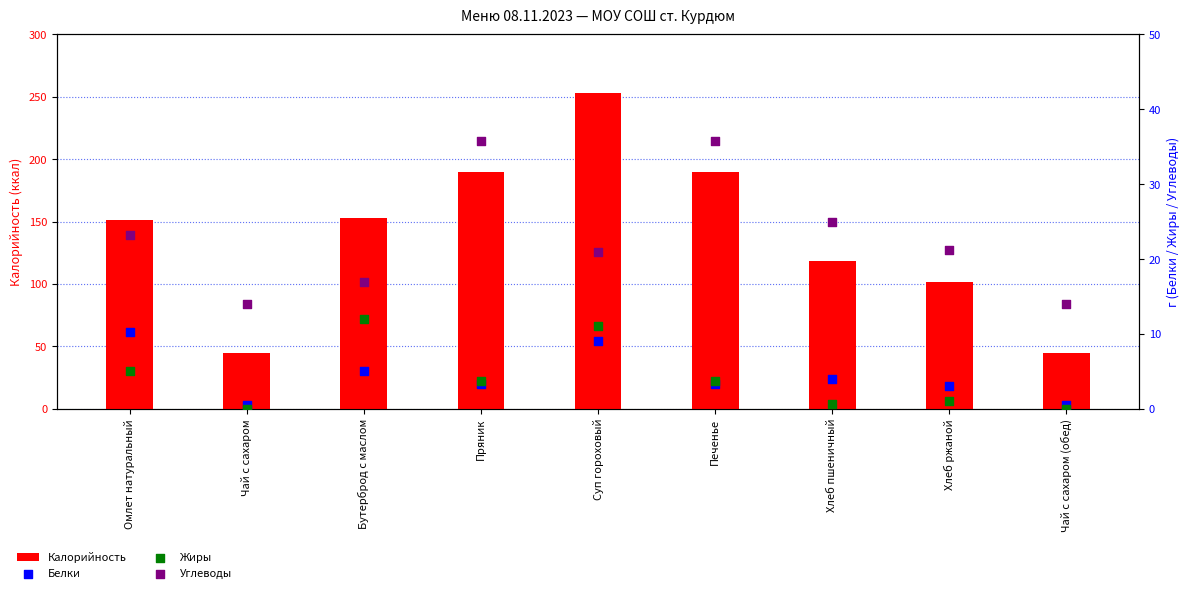

Which series contains the lowest Y value?

Жиры